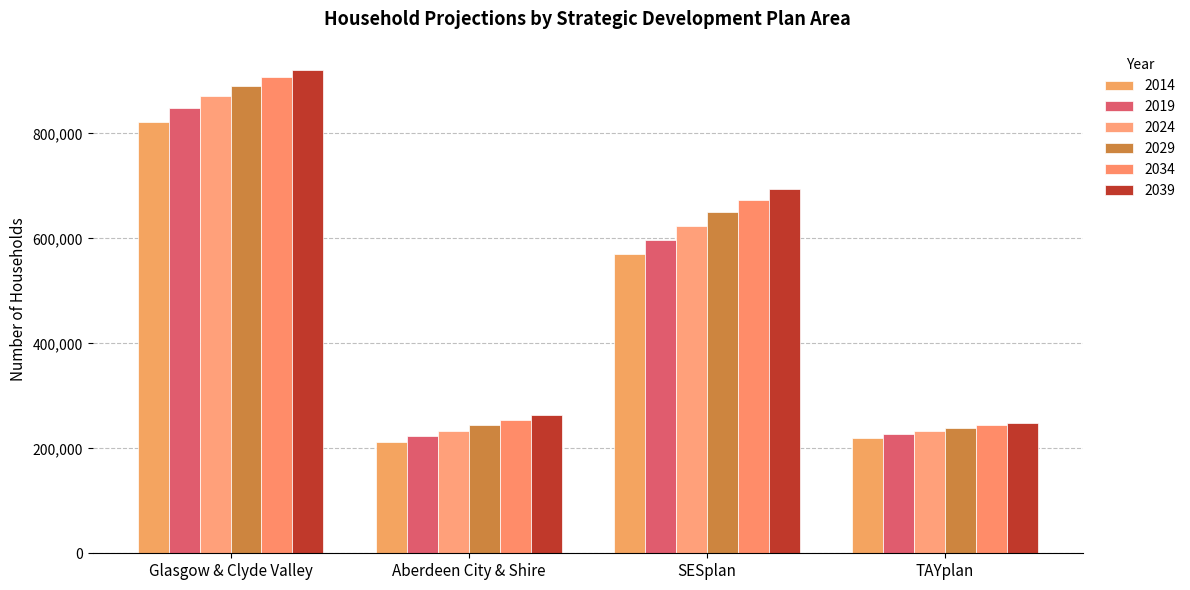

Are the bars grouped side by side (vs. stacked)?

Yes